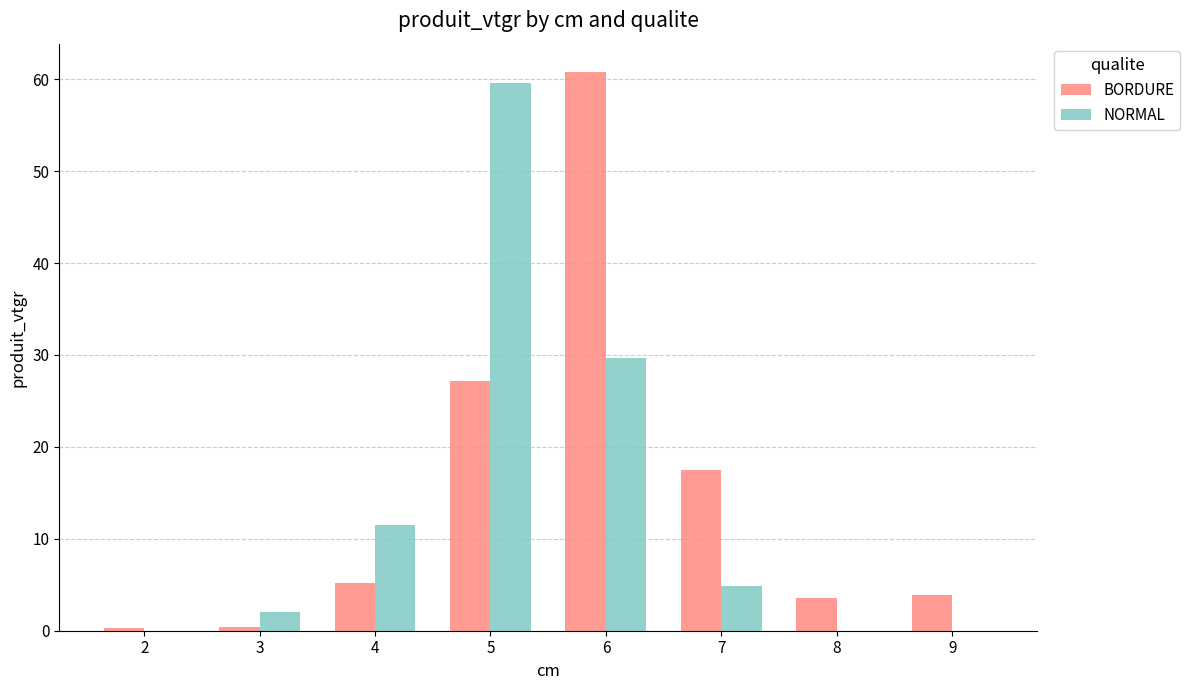

Between 7 and 9, which series saw the biggest shift?

BORDURE